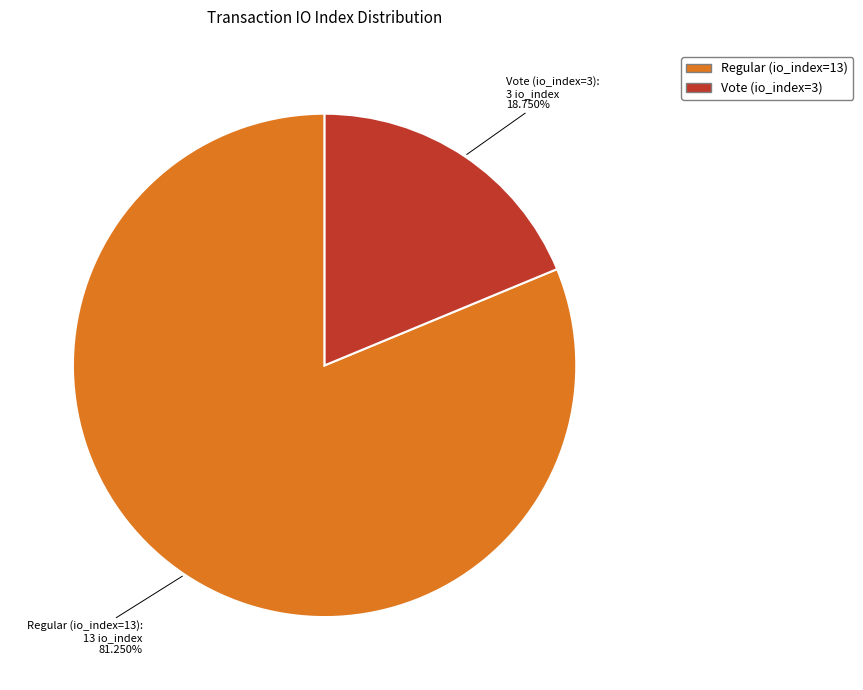

The Vote (io_index=3) slice represents 26% of the pie. True or false?

False